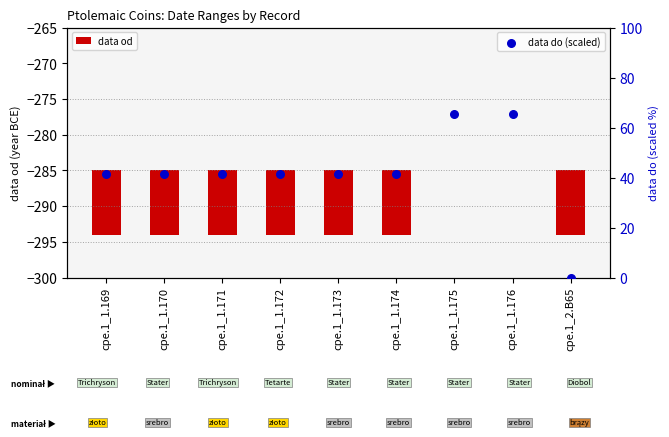

Approximately how many times larger is the value at cpe.1_1.175 compared to cpe.1_1.176?

1.0